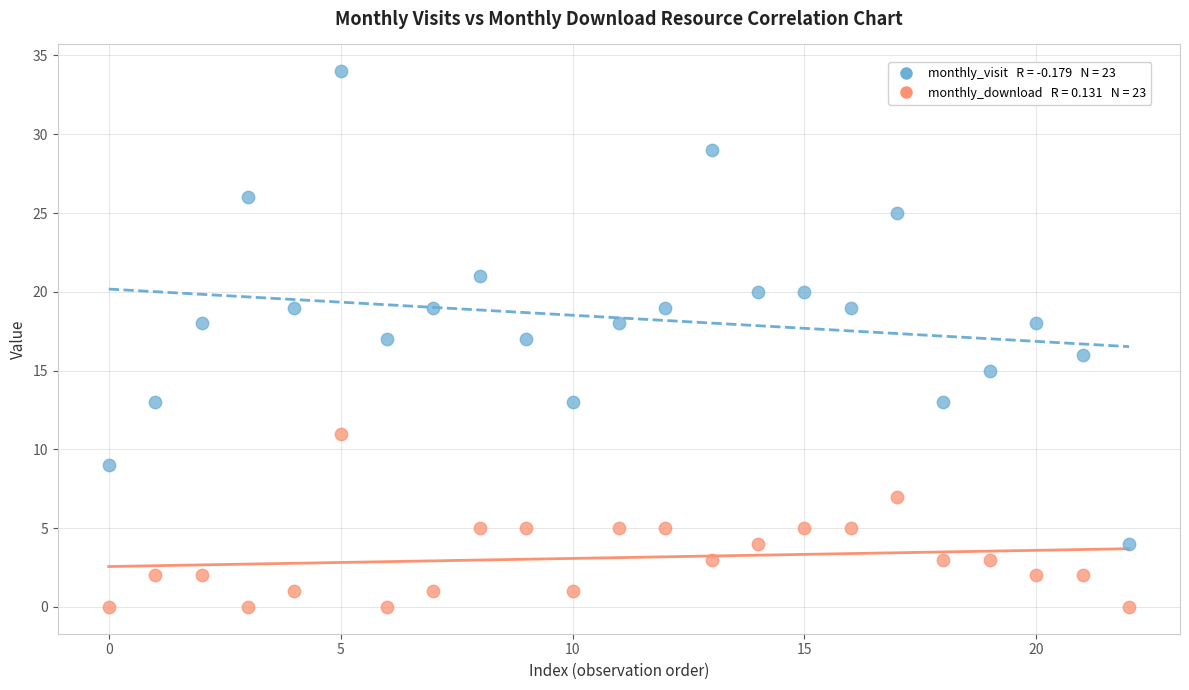

Across all data points, what is the range of Y values (max minus min)?

34